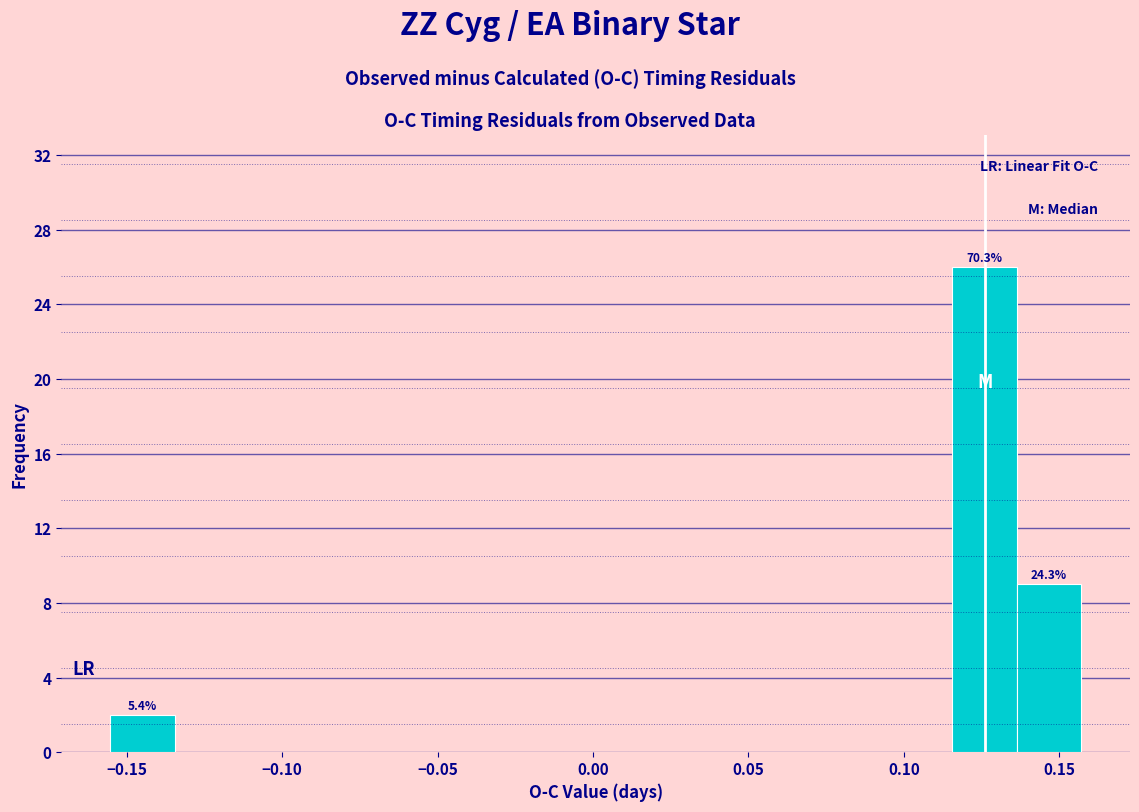

Over which range of the x-axis is the bar tallest?

0.115 to 0.135